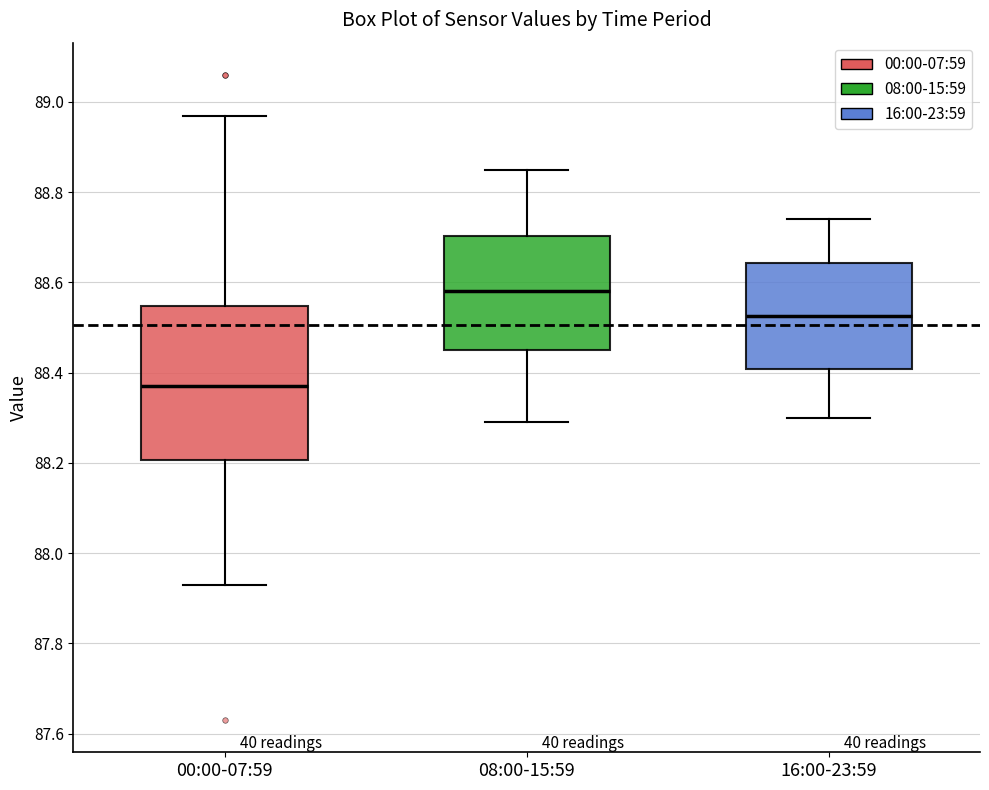

Reading left to right, transcribe this box plot: for each box, give where its median line is, the range the box spans, and where its two whiskers end, as read against the y-axis. The values are not printed on the chart, so give them approximately, as read against the axis.

00:00-07:59: median 88.38, box 88.20 to 88.54, whiskers 87.94 to 88.98
08:00-15:59: median 88.58, box 88.46 to 88.70, whiskers 88.30 to 88.86
16:00-23:59: median 88.52, box 88.40 to 88.64, whiskers 88.30 to 88.74